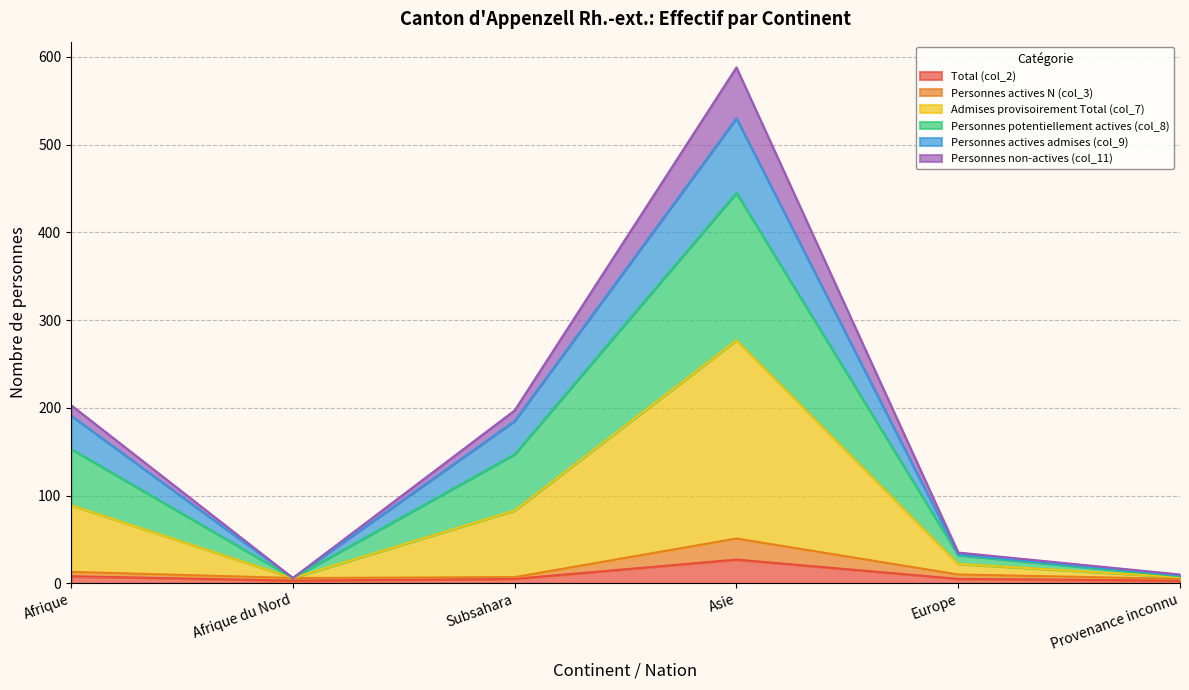

Which category has the highest value in the Total (col_2) series?

Asie